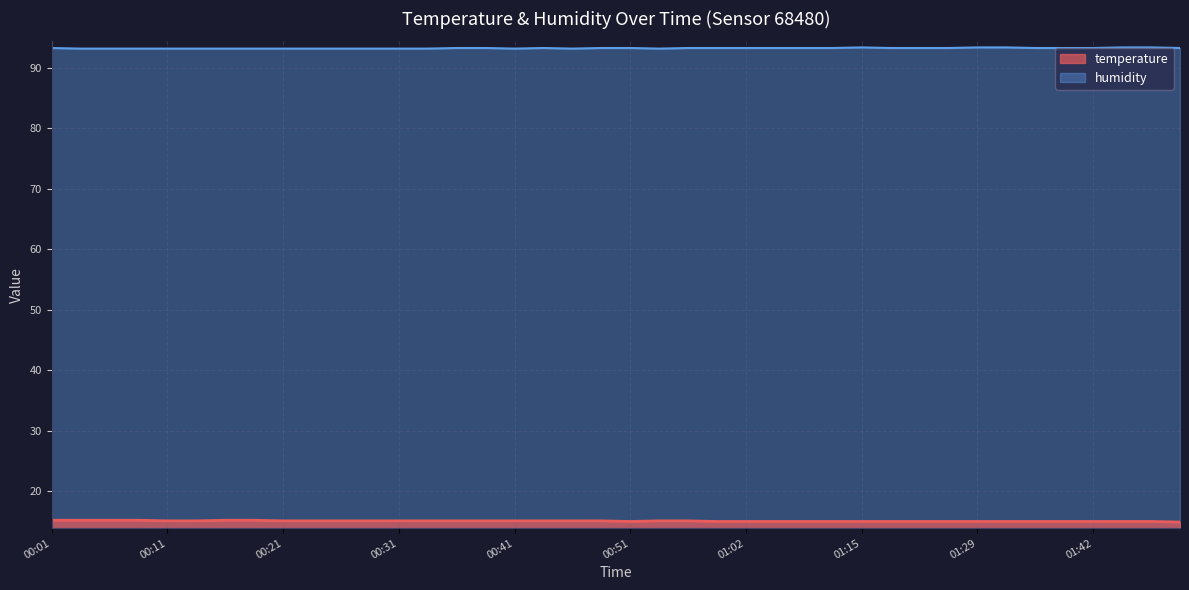

True or false: humidity and temperature cross at least once.

False